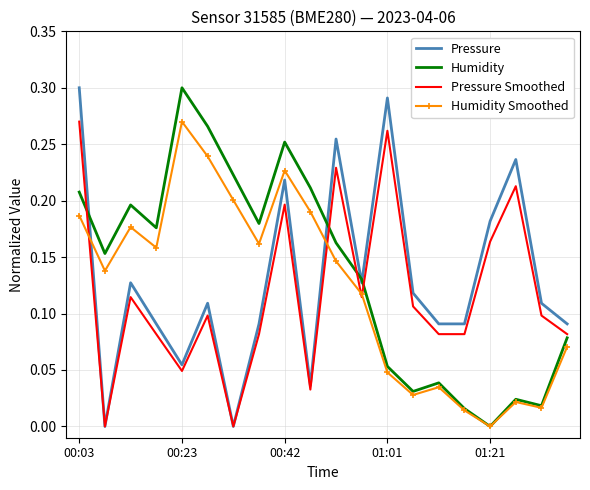

What are all the series names shown in the legend?

Pressure, Humidity, Pressure Smoothed, Humidity Smoothed